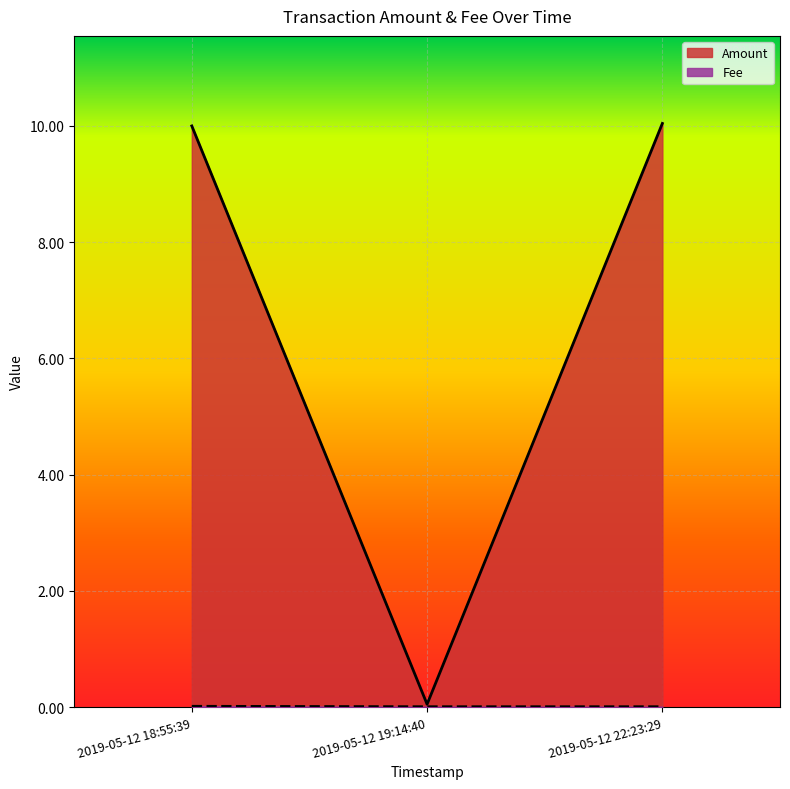

True or false: Amount has a value of 6.7 at 2019-05-12 18:55:39.

False